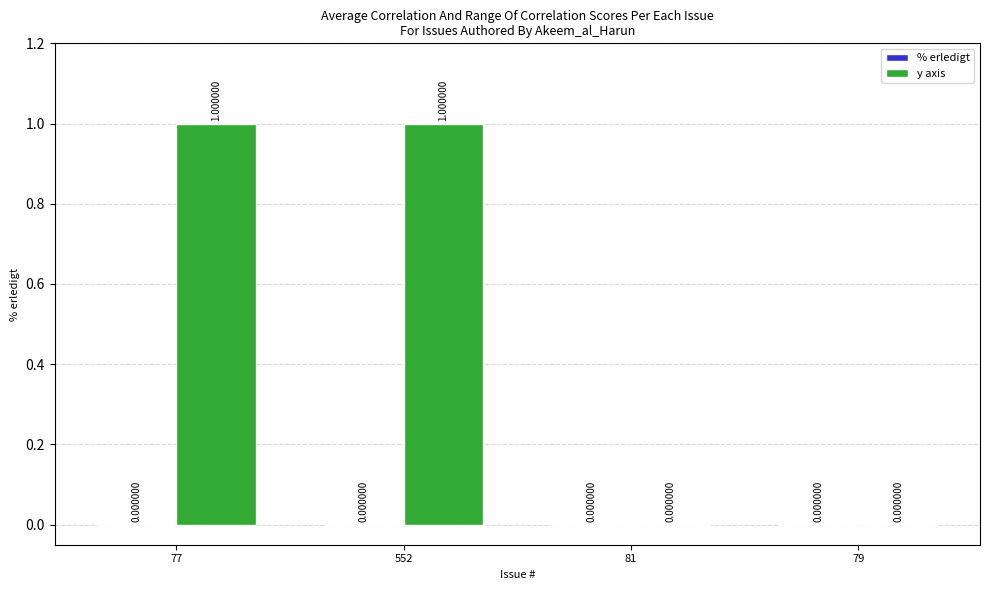

Between 552 and 79, which is larger?

552